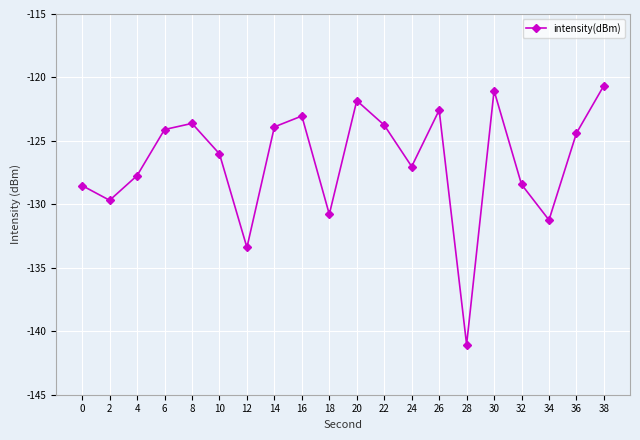

Is it true that the value at 6 is -181.3?

False